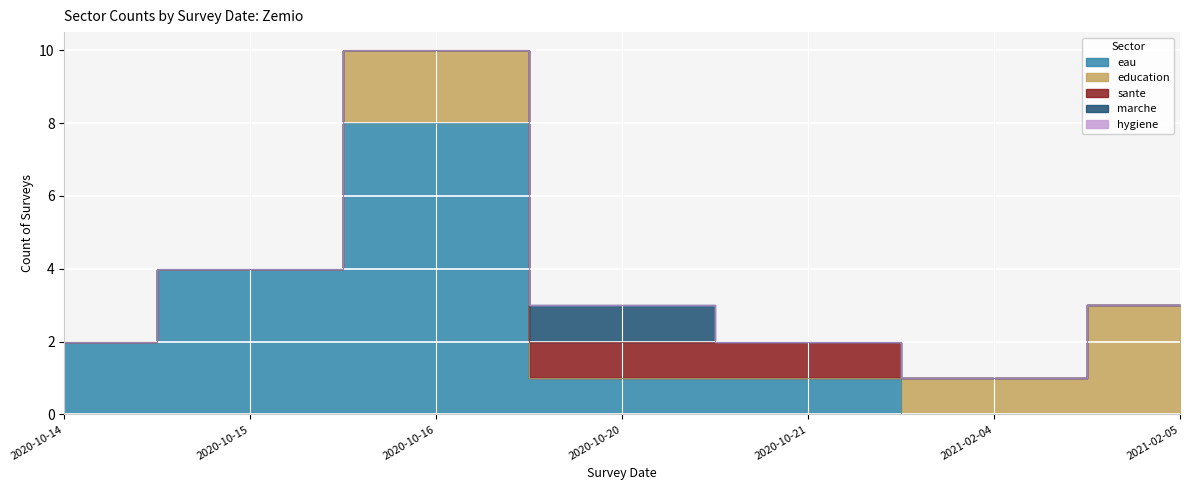

How many distinct data groups are displayed?

5